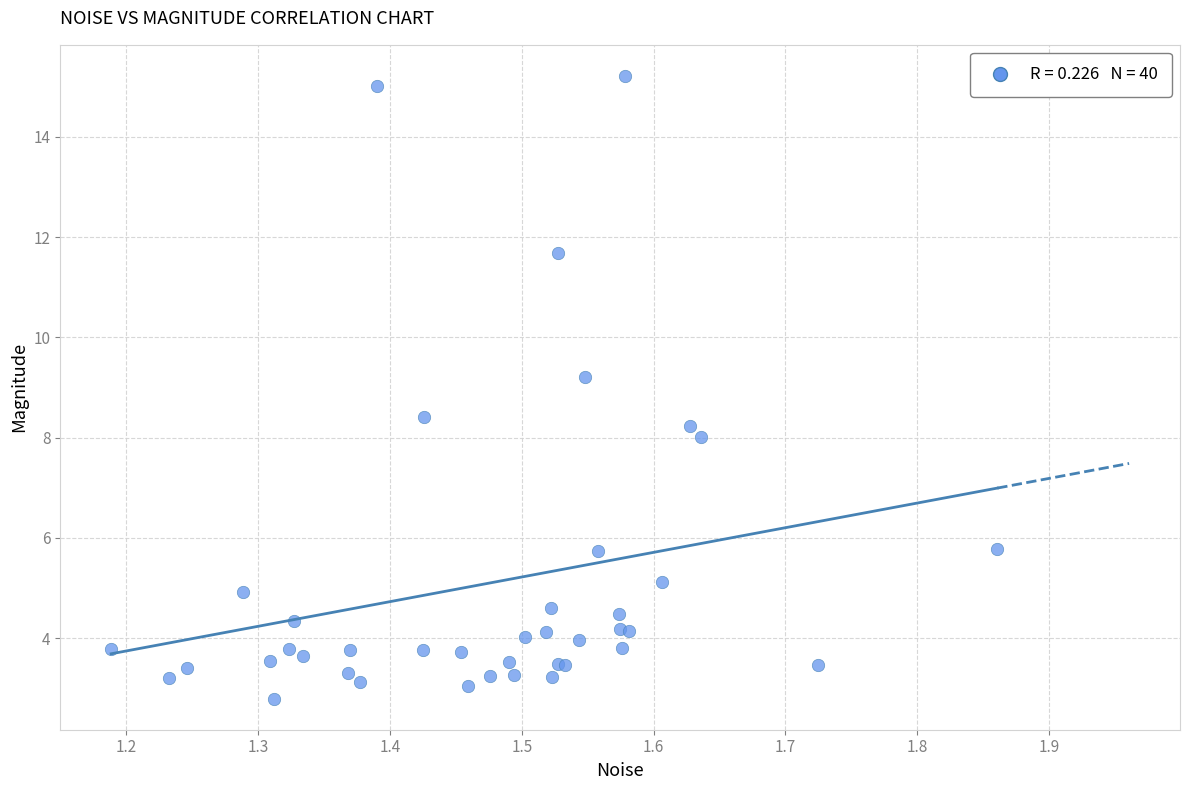

What Y value in the scatter plot is closest to 9?

9.2